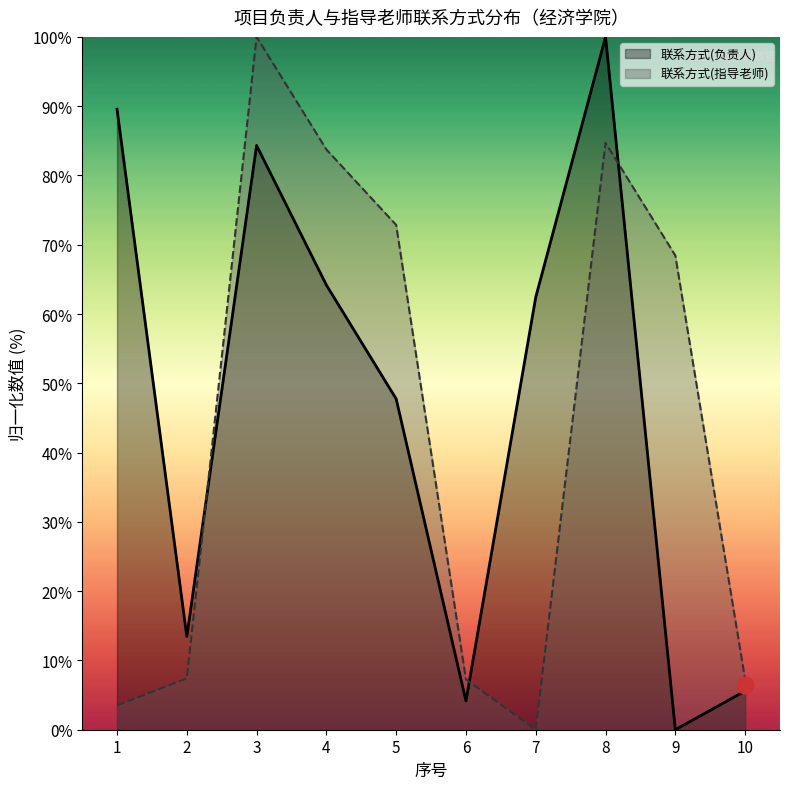

At which label does 联系方式(负责人)_line reach its peak?

8